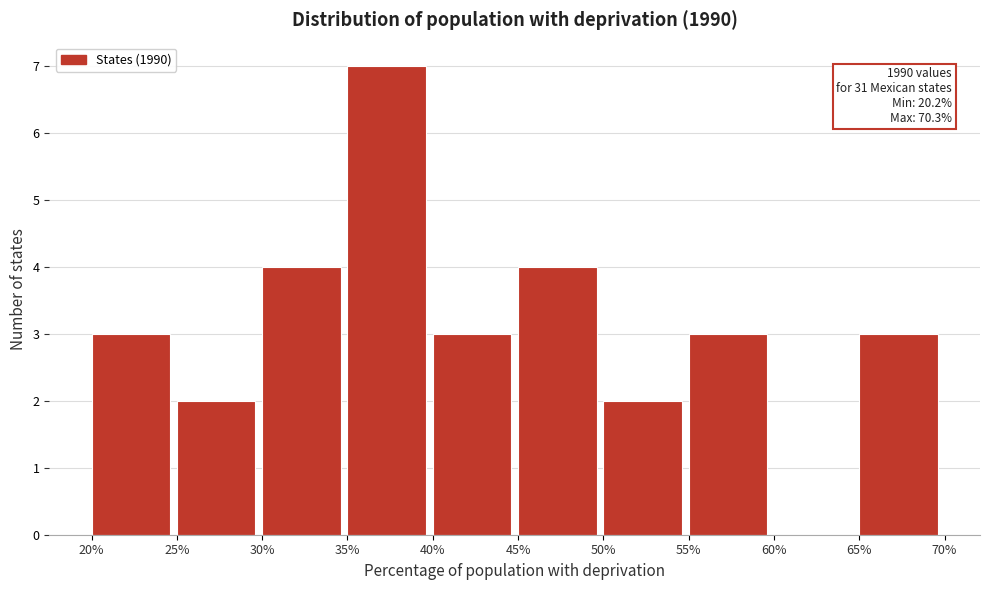

Which range on the x-axis has the tallest bar?

35% to 40%